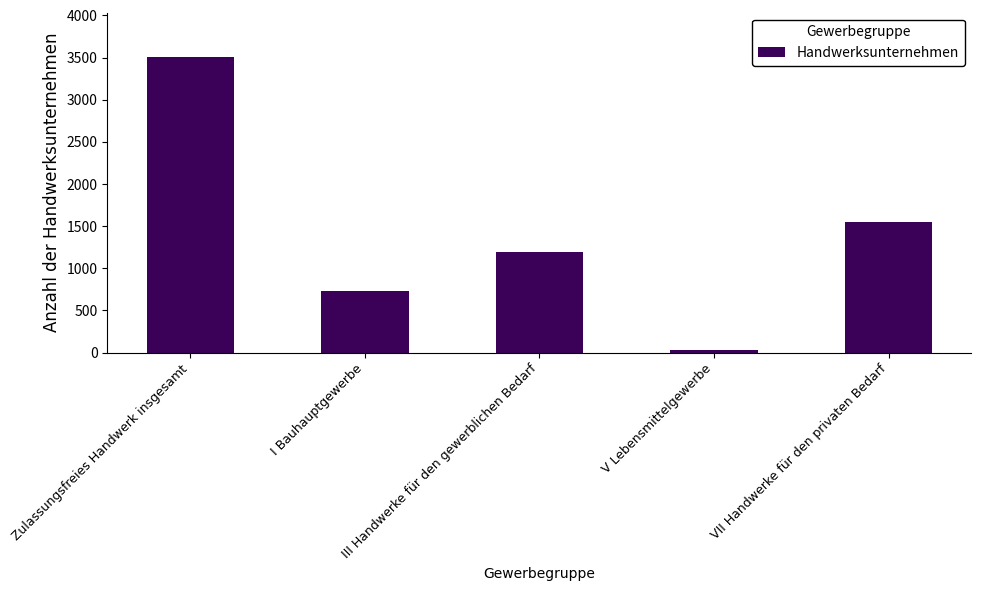

List the labels in order of value, largest first.

Zulassungsfreies Handwerk insgesamt, VII Handwerke für den privaten Bedarf, III Handwerke für den gewerblichen Bedarf, I Bauhauptgewerbe, V Lebensmittelgewerbe